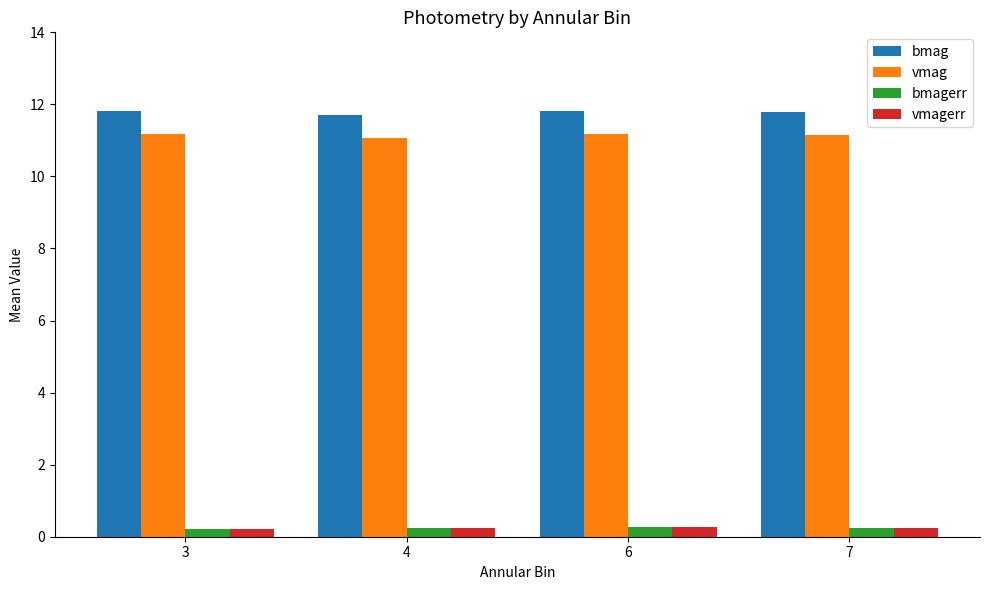

What is the greatest value displayed?

11.8